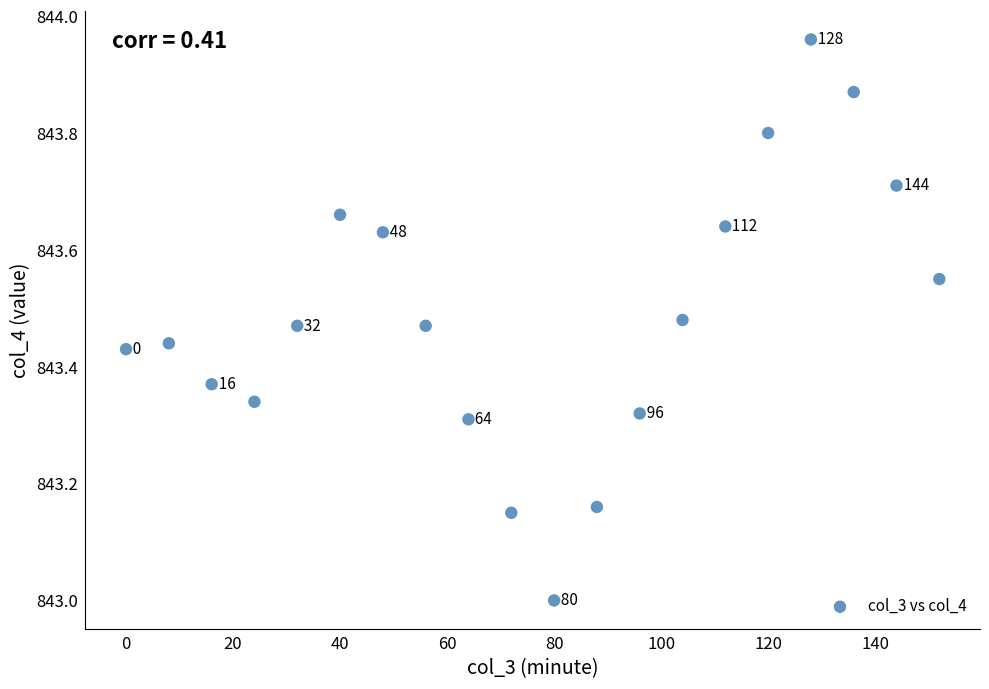

What Y value in the scatter plot is closest to 843?

843.0